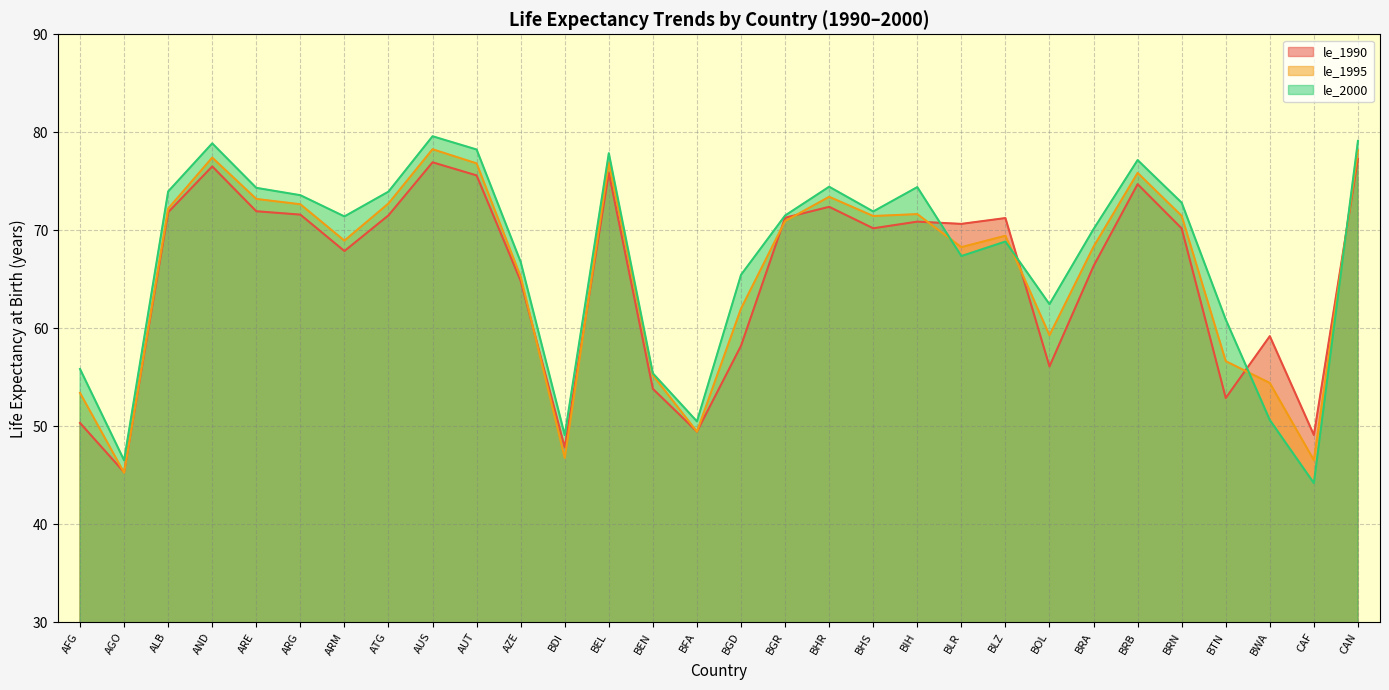

Between BEL and BLR, which series saw the biggest shift?

le_2000